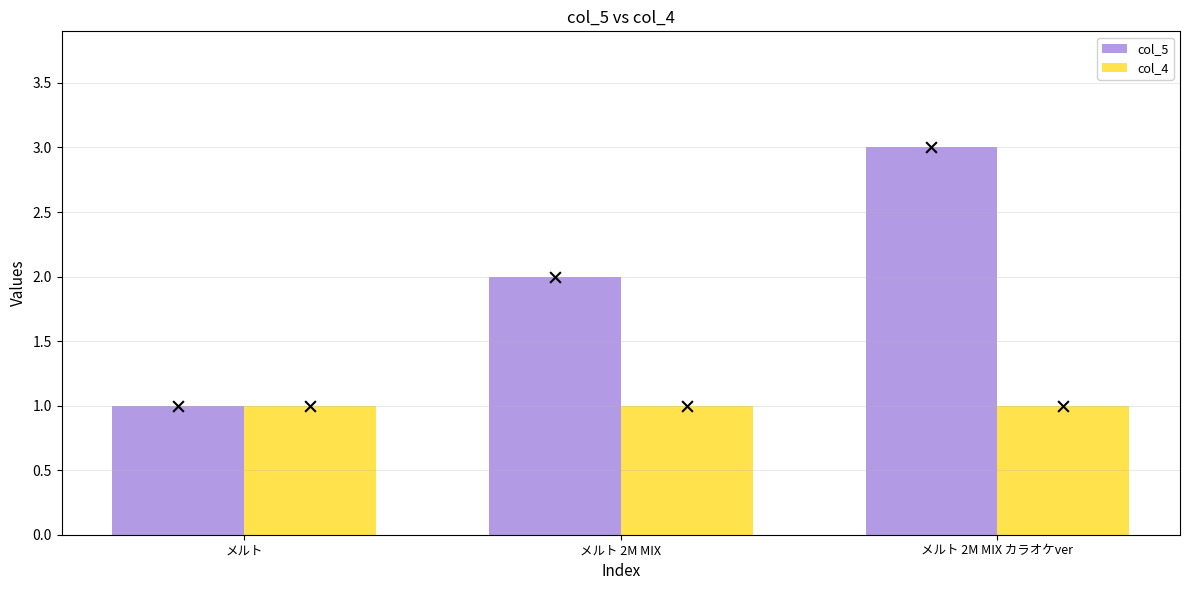

What are all the series names shown in the legend?

col_5, col_4